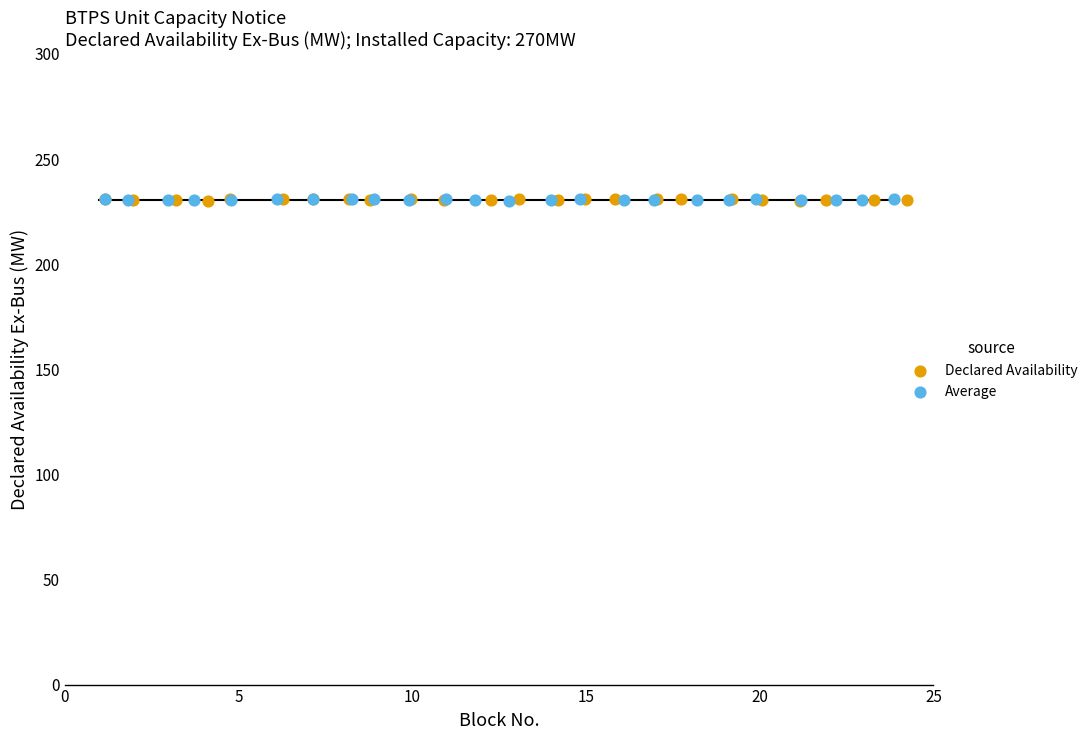

What are all the series names shown in the legend?

Declared Availability, Average